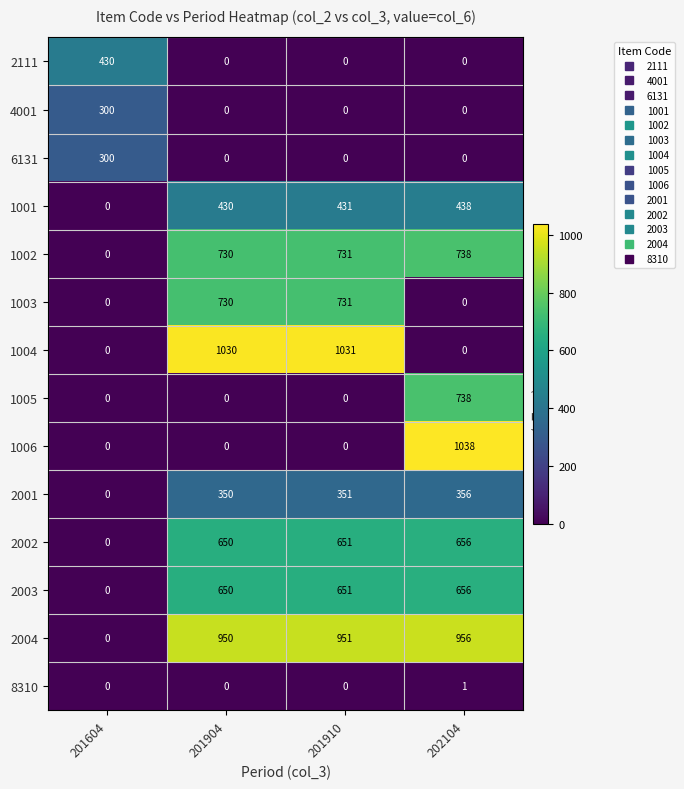

At which category is the sum across all series the highest?

202104